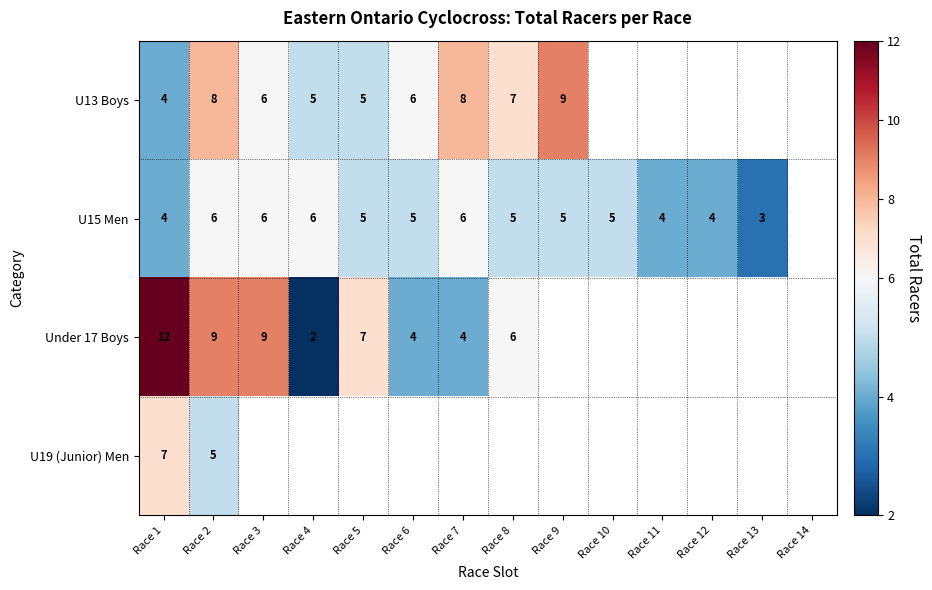

True or false: U13 Boys has a value of 2 at Race 1.

False